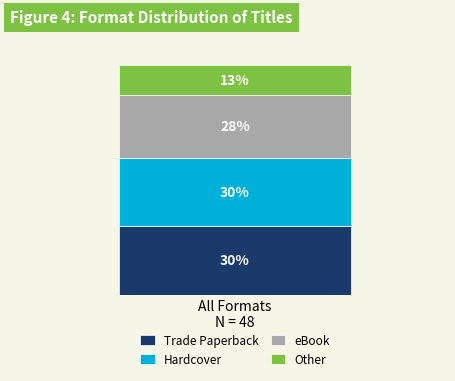

What are all the series names shown in the legend?

Trade Paperback, Hardcover, eBook, Other